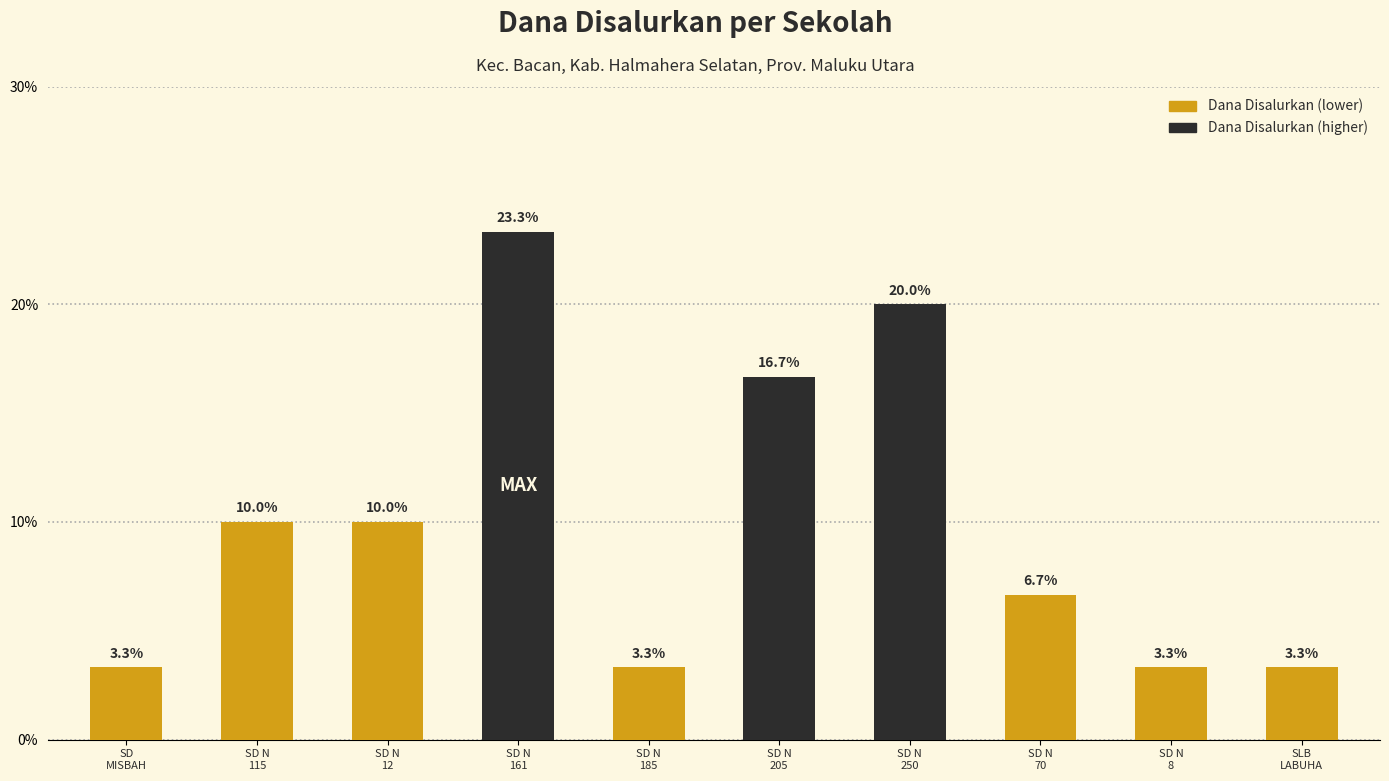

Is it true that the value at SD N
12 is 15.8?

False